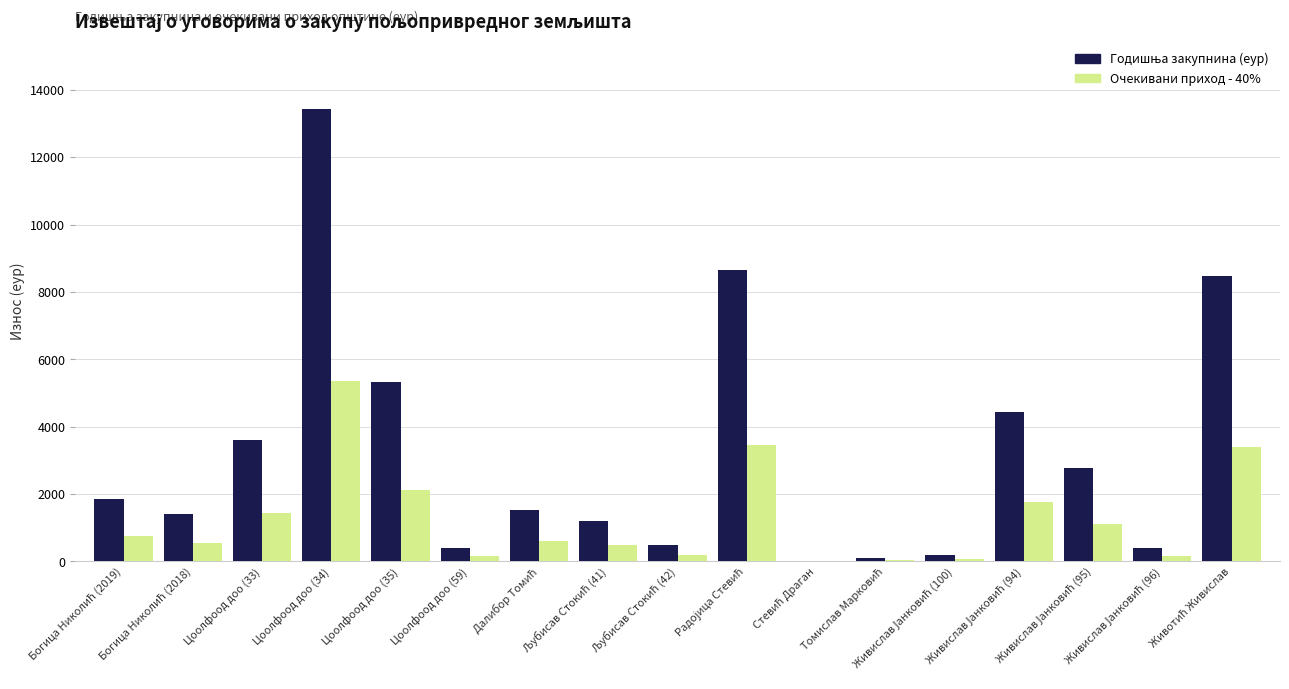

Does the chart contain stacked bars?

No